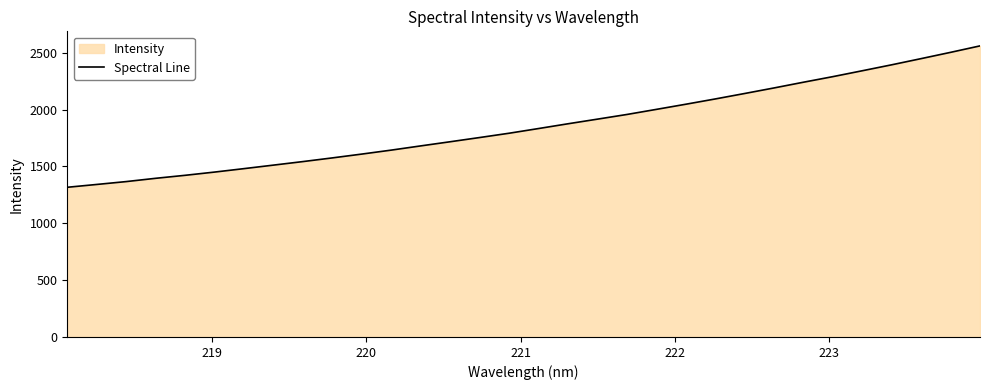

How many values are below 1832?

16